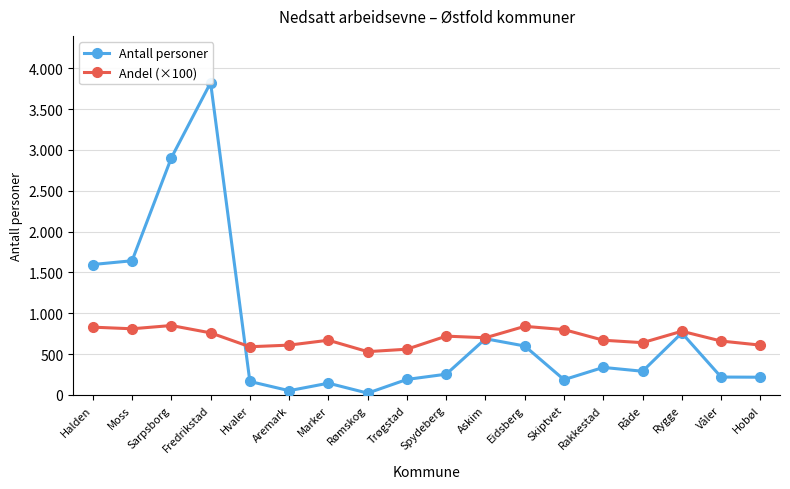

Rank the categories by Antall personer value from lowest to highest.

Rømskog, Aremark, Marker, Hvaler, Skiptvet, Trøgstad, Hobøl, Våler, Spydeberg, Råde, Rakkestad, Eidsberg, Askim, Rygge, Halden, Moss, Sarpsborg, Fredrikstad